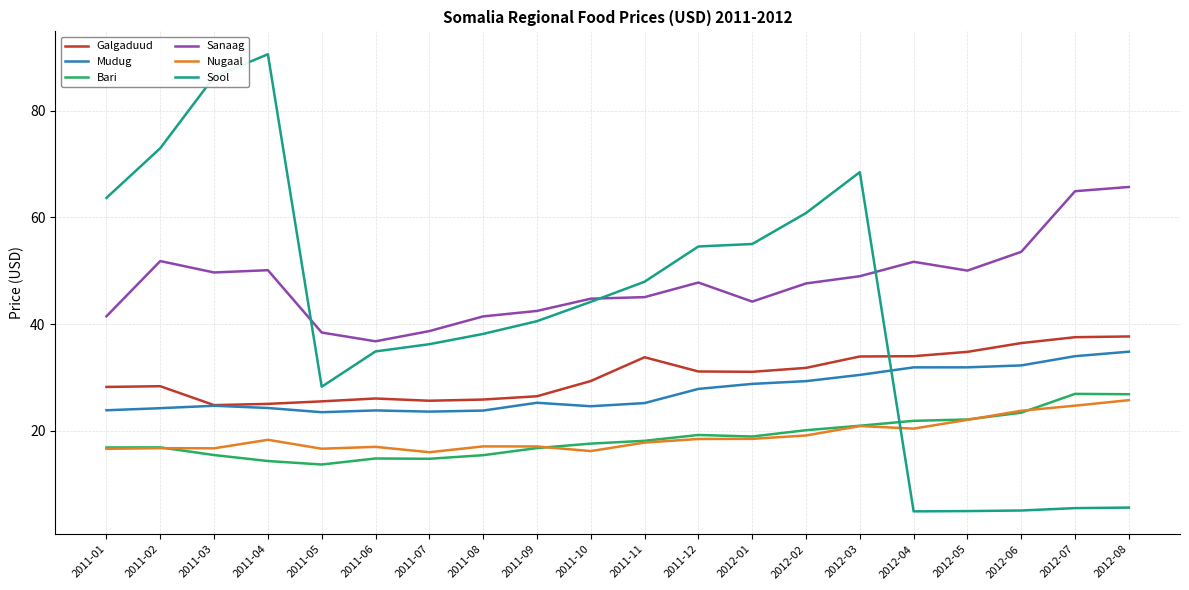

Read the Sanaag value at 2011-05.

38.4